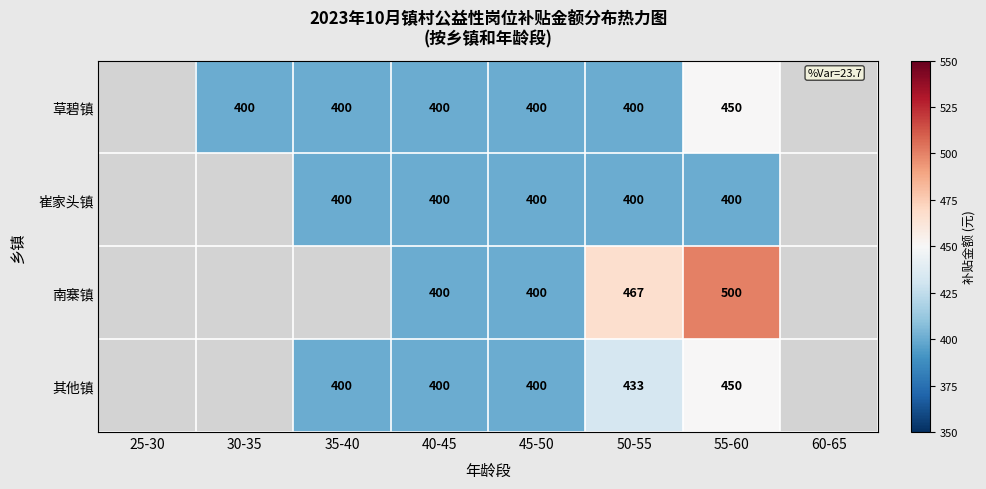

Is it true that 草碧镇 equals 450 at 55-60?

True